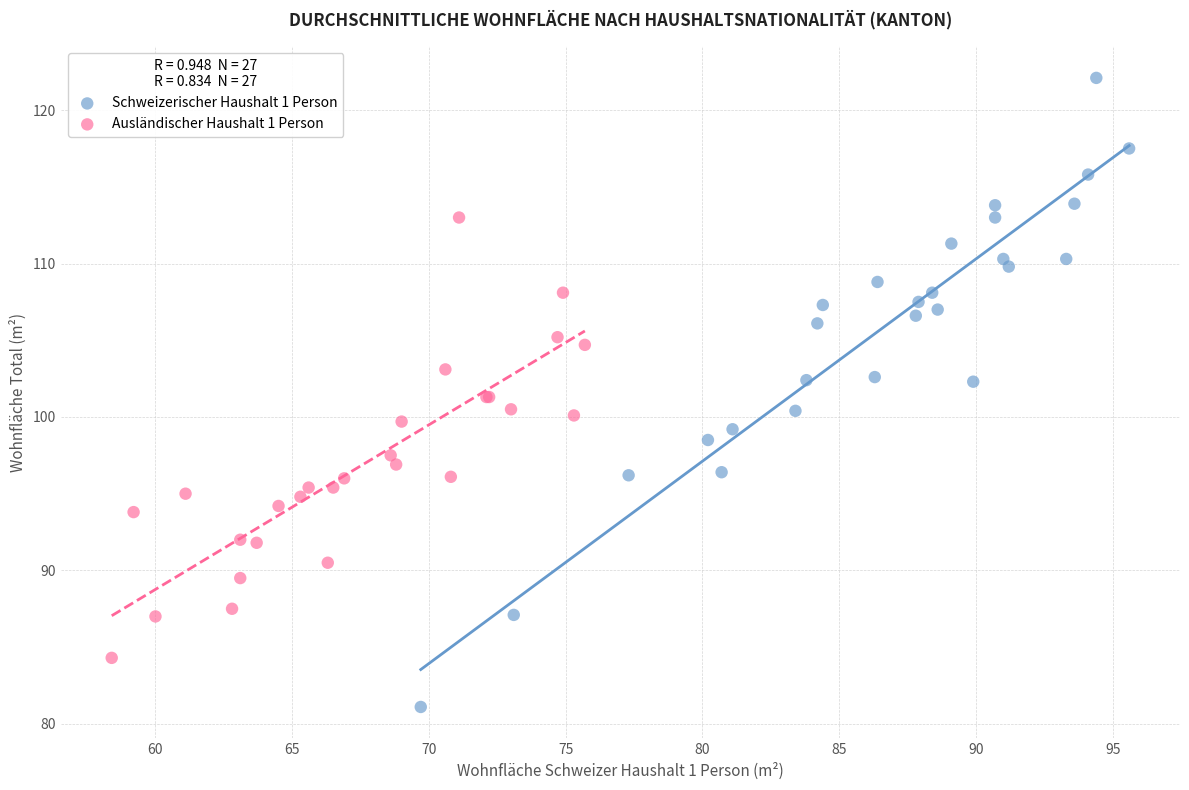

Which series has the widest spread of Y values?

Schweizerischer Haushalt 1 Person